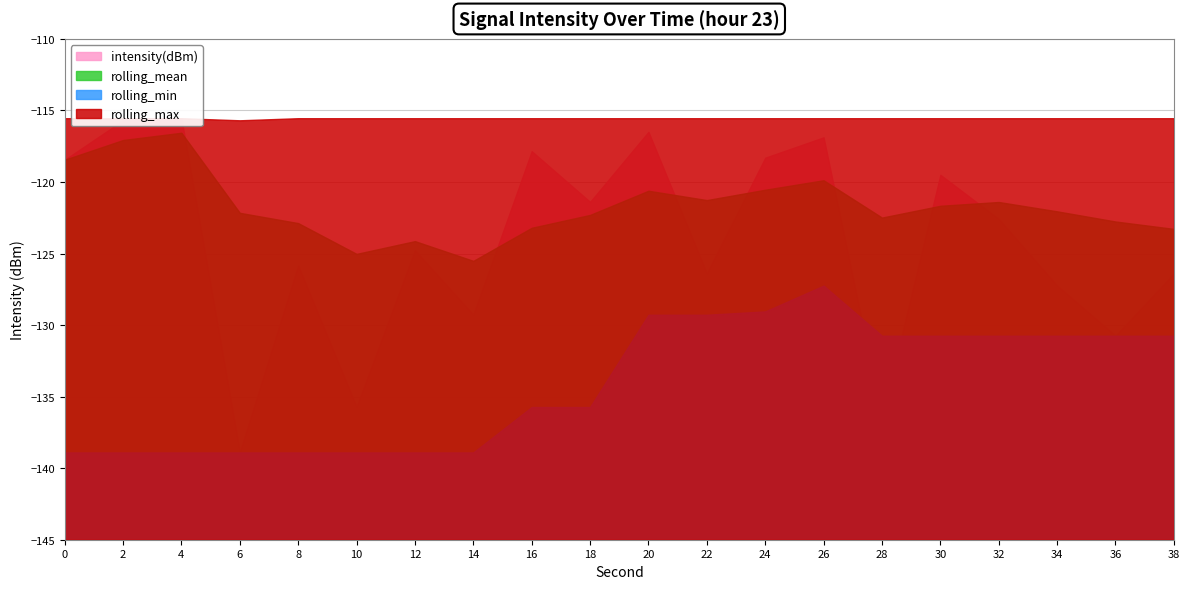

What is the maximum value shown in the chart?

-115.5